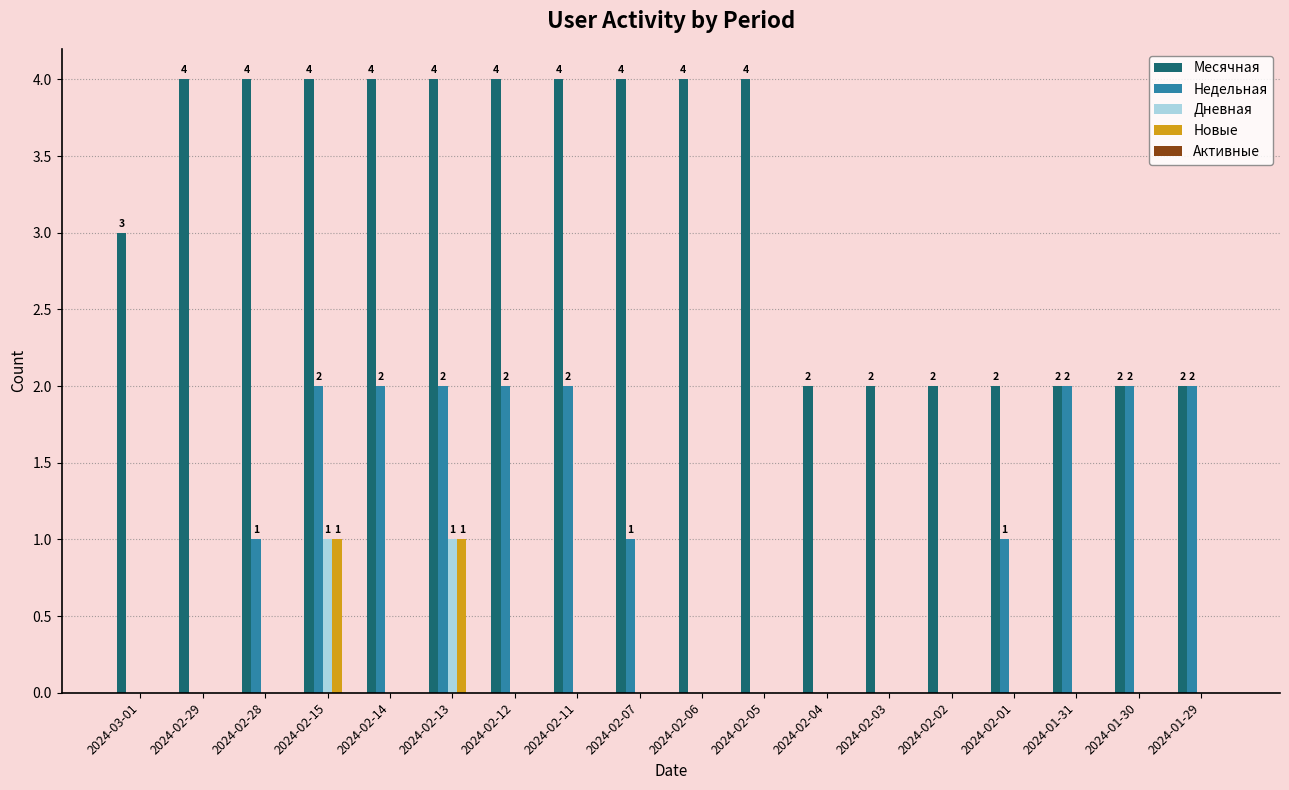

What is the greatest value displayed?

4